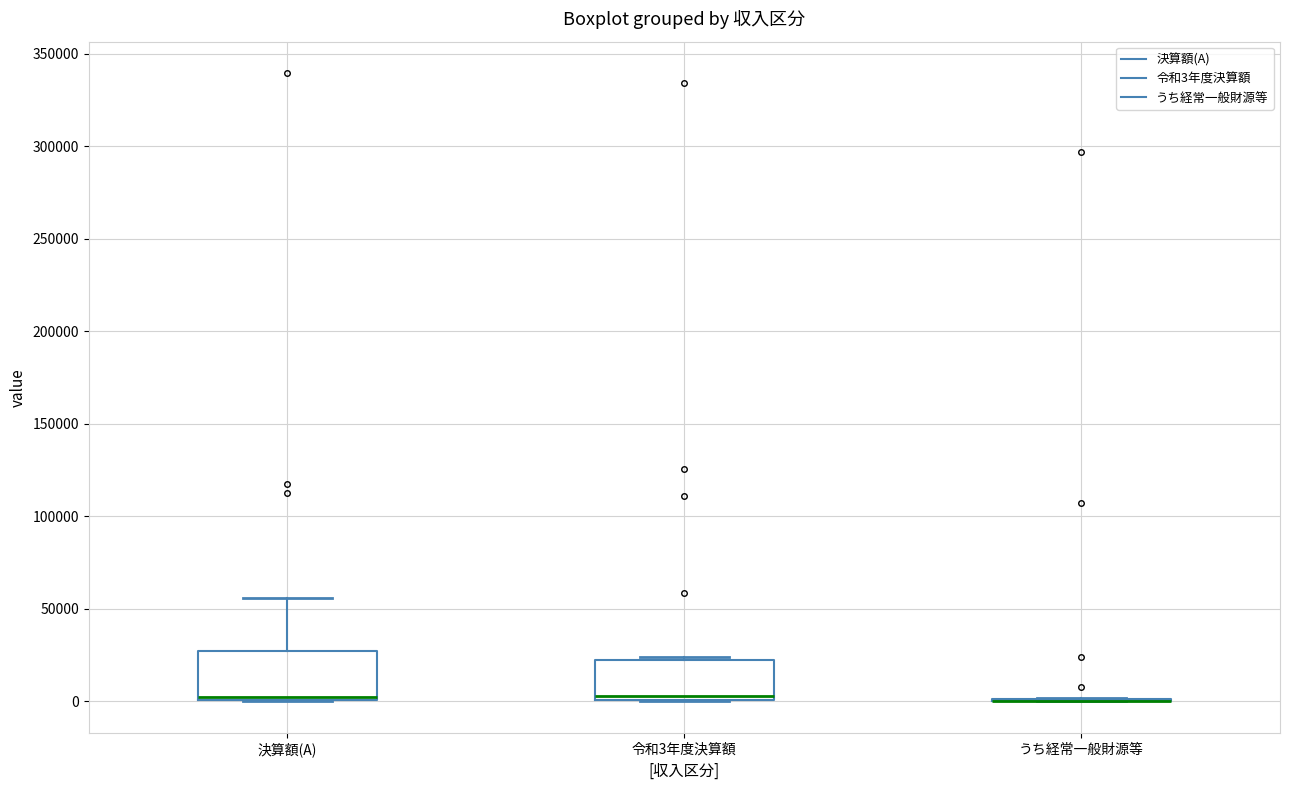

Reading left to right, transcribe this box plot: for each box, give where its median line is, the range the box spans, and where its two whiskers end, as read against the y-axis. The values are not printed on the chart, so give them approximately, as read against the axis.

決算額(A): median 0 (just above the box's lower edge), box 0 to 25000, whiskers 0 to 55000
令和3年度決算額: median 5000, box 0 to 20000, whiskers 0 to 25000
うち経常一般財源等: box collapsed to a line at 0, whiskers 0 to 0